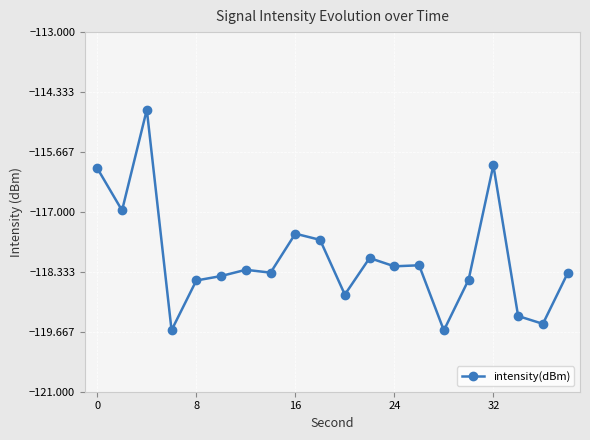

What is the maximum value shown in the chart?

-114.7